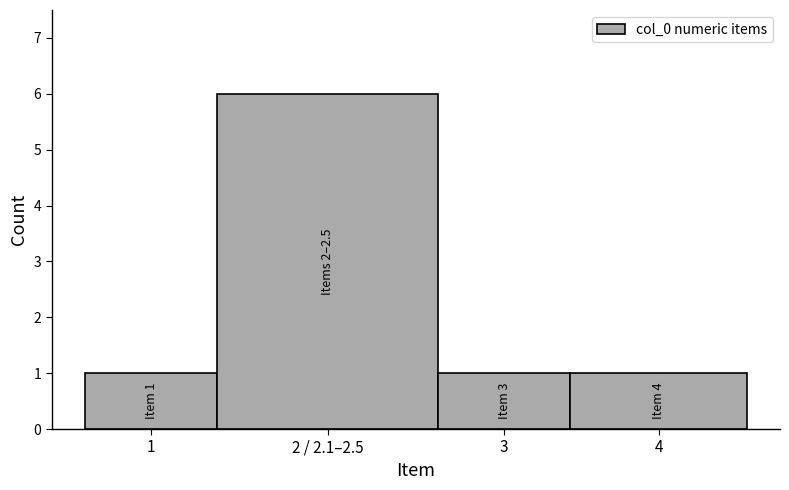

Reading left to right, what are all the values shown in this chart?

1=1	2 / 2.1–2.5=6	3=1	4=1